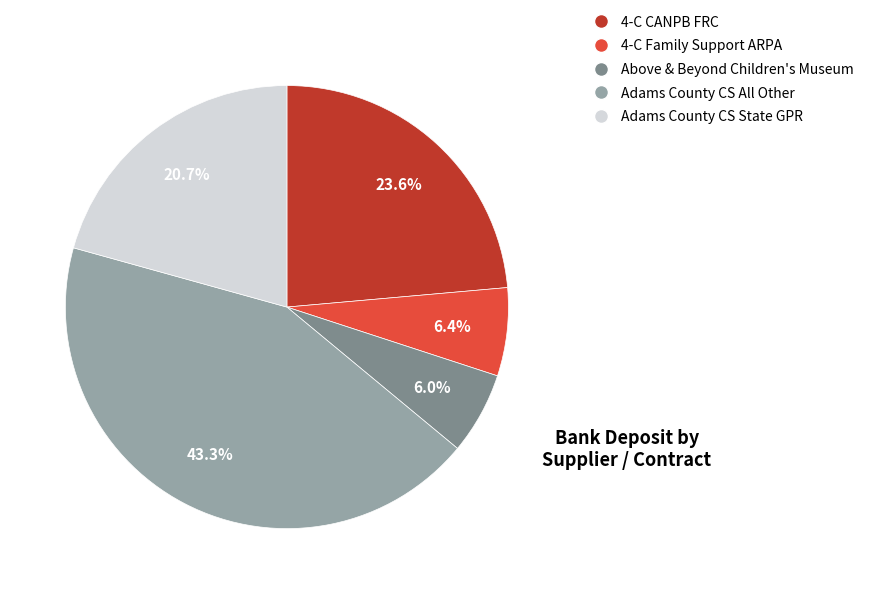

Which slice is the largest?

Adams County CS All Other